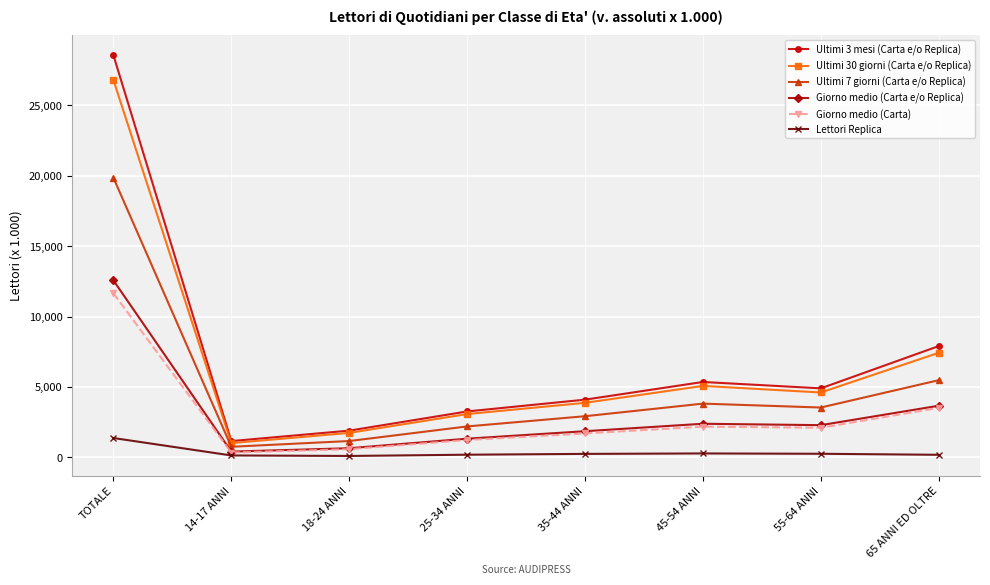

What is the label of the 6th point from the right?

18-24 ANNI